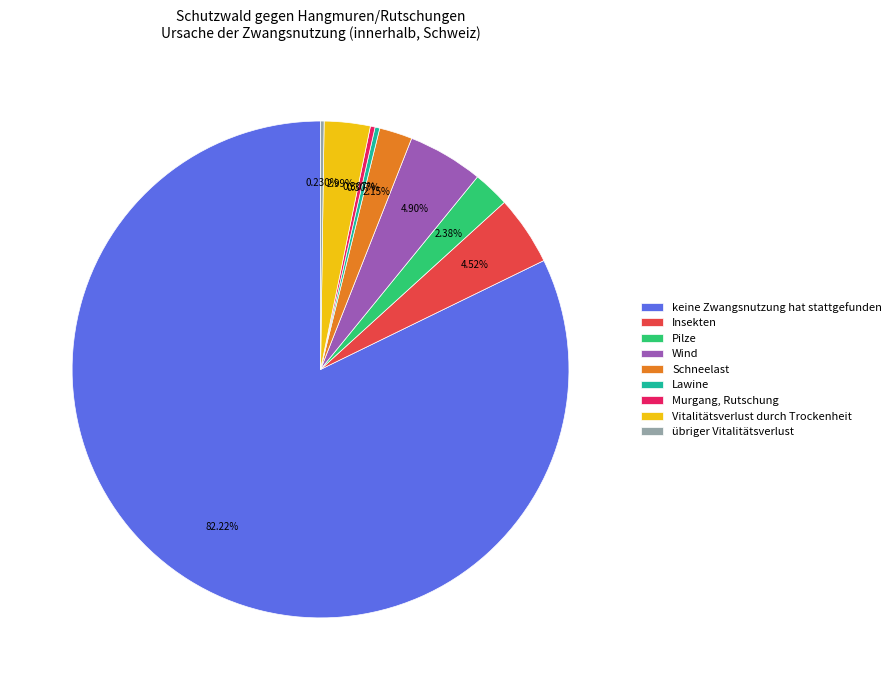

True or false: Lawine accounts for 0% of the total.

True